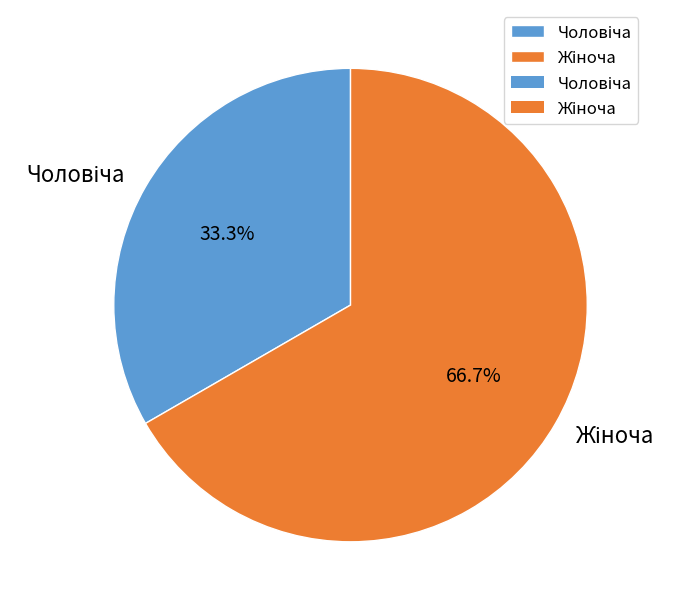

Does any single category account for the majority?

Yes